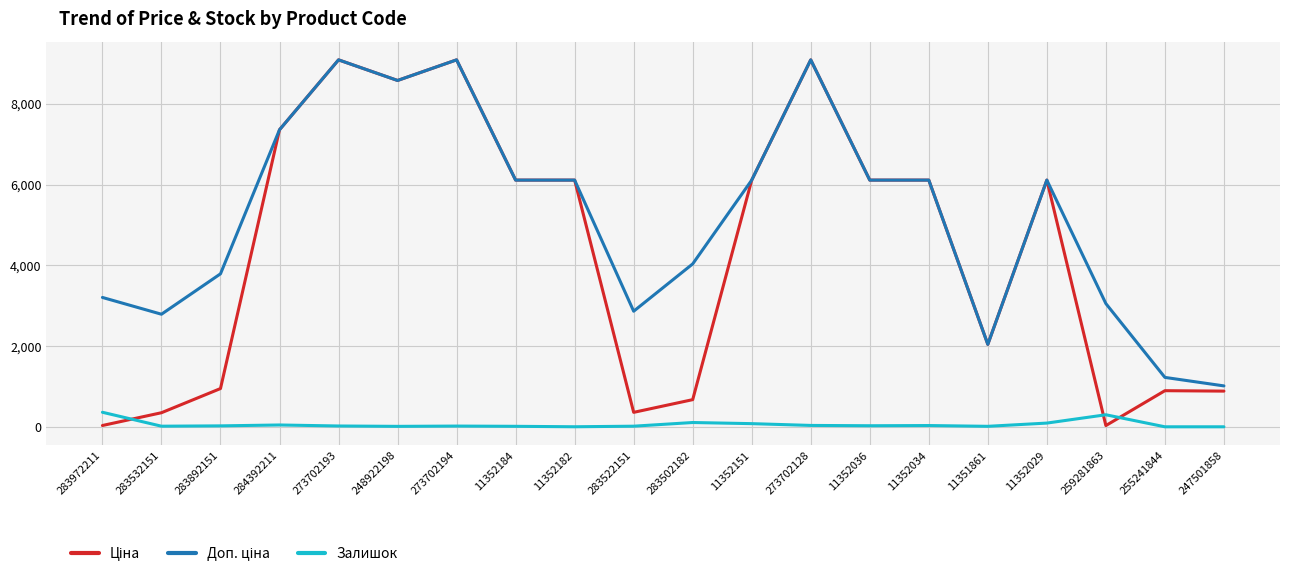

How many lines are shown in the chart?

3